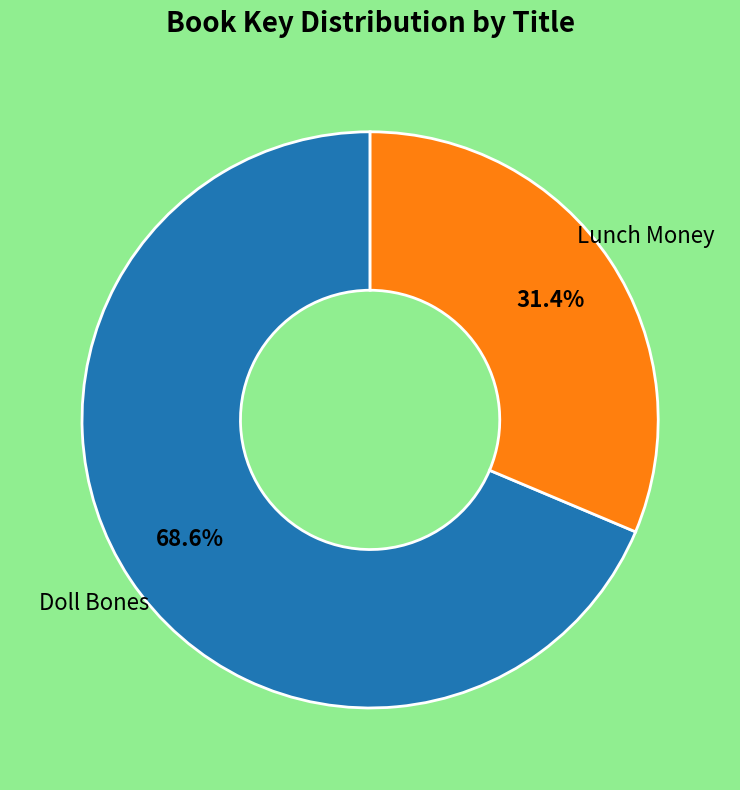

To the nearest percent, what is the difference between the largest and smallest slice percentages?

37%